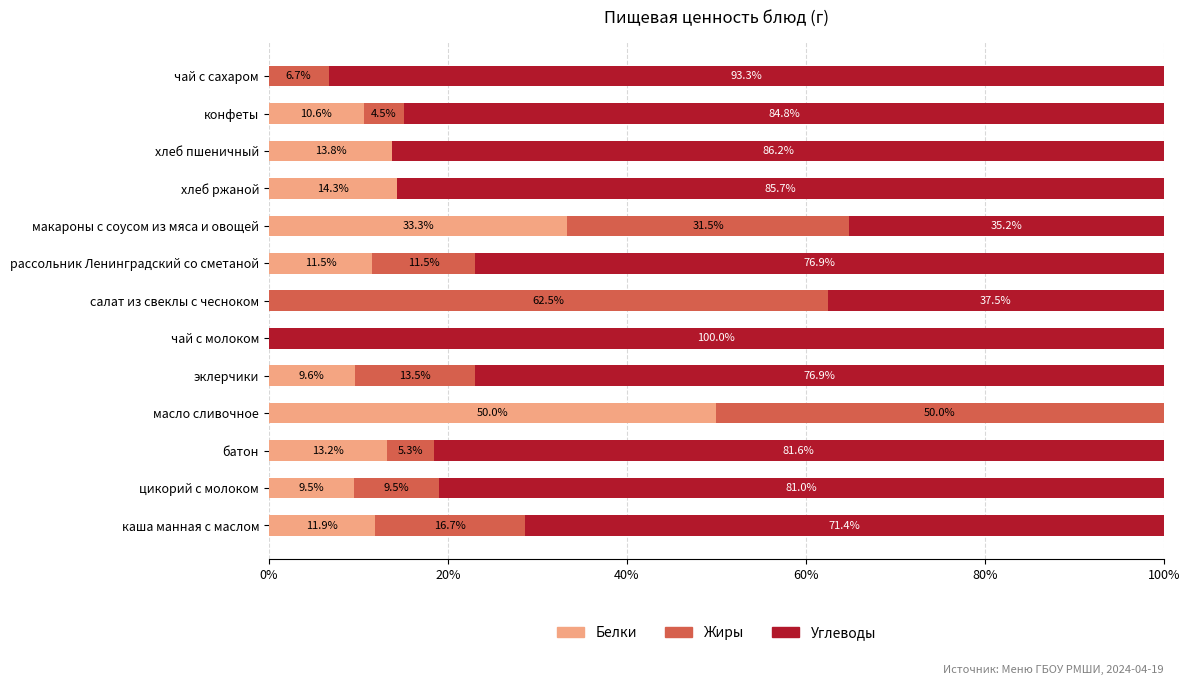

What is the maximum value for Белки?

50.0